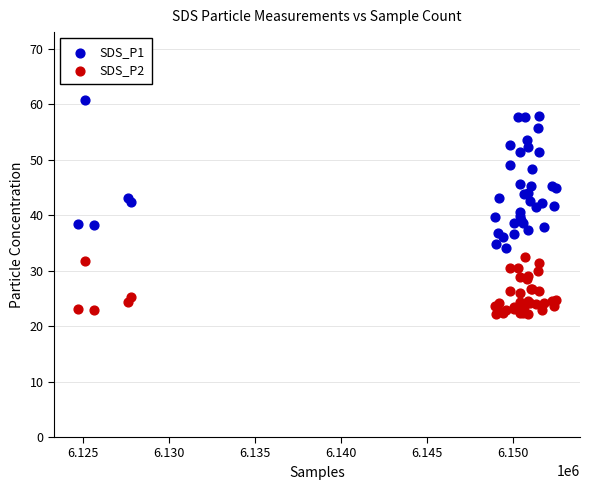

Which series has the widest spread of Y values?

SDS_P1